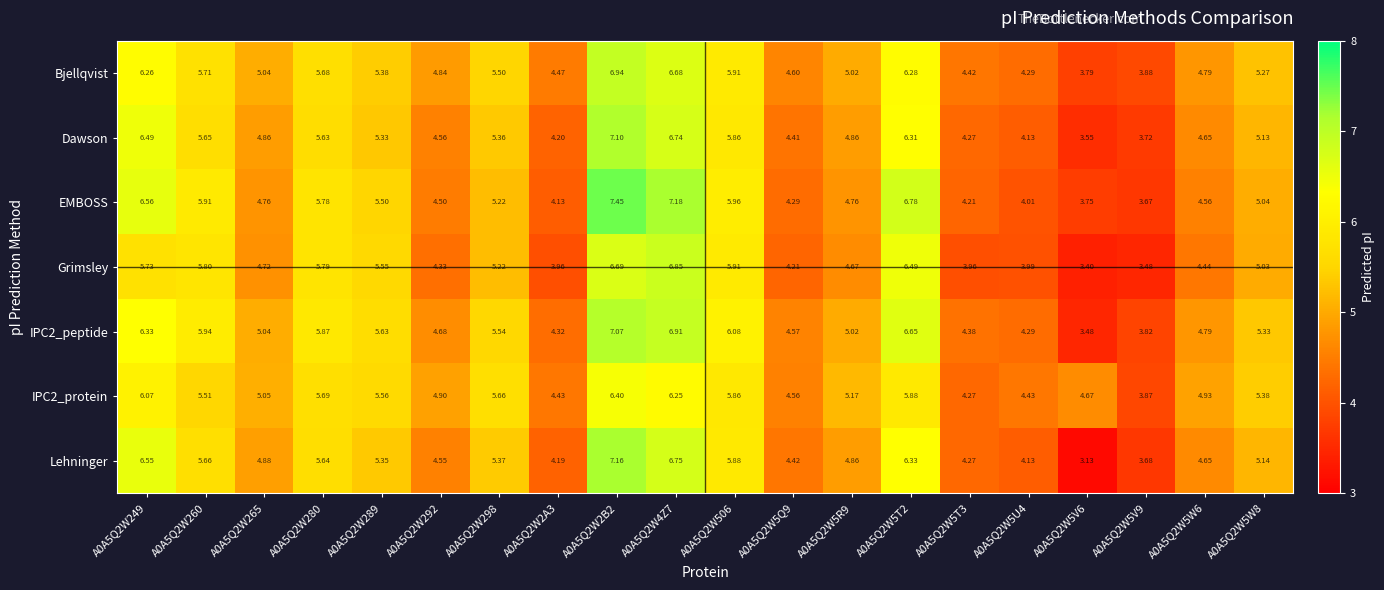

Which series changed the most between A0A5Q2W2B2 and A0A5Q2W5V6?

Lehninger